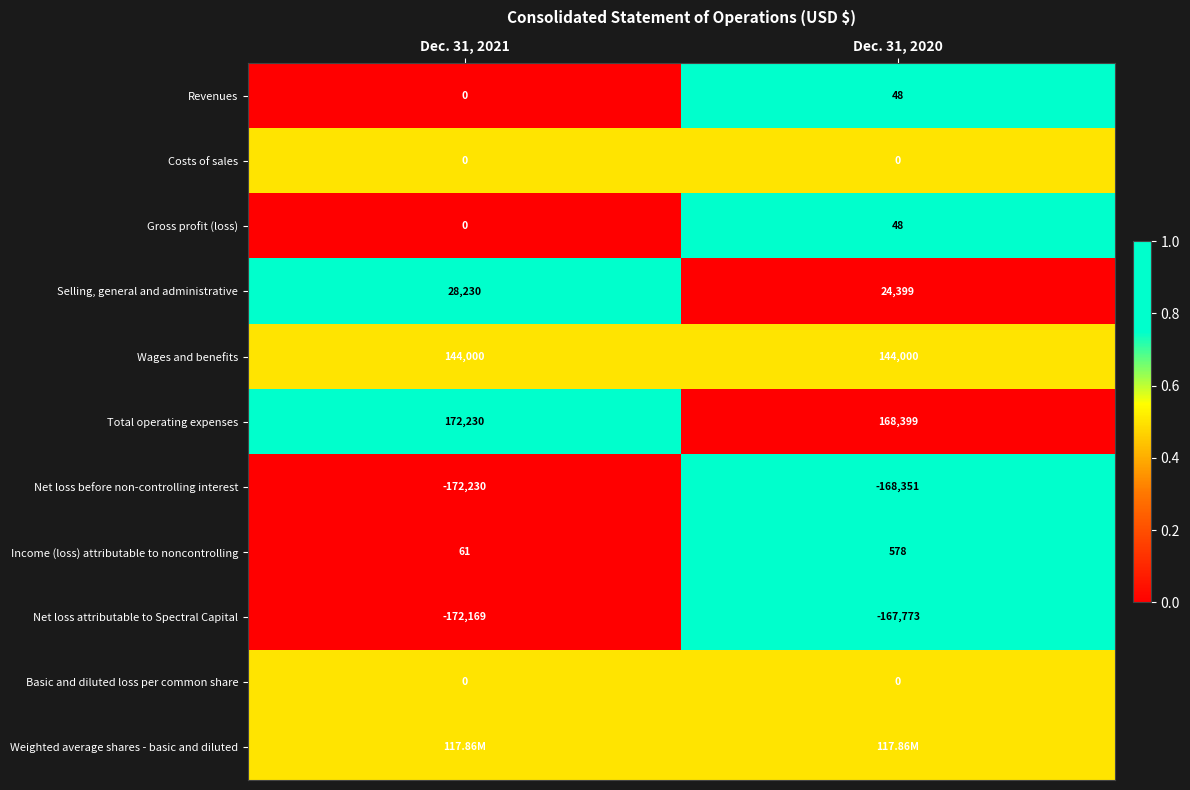

Is the value of Total operating expenses at Dec. 31, 2020 greater than the value of Net loss before non-controlling interest at Dec. 31, 2020?

Yes